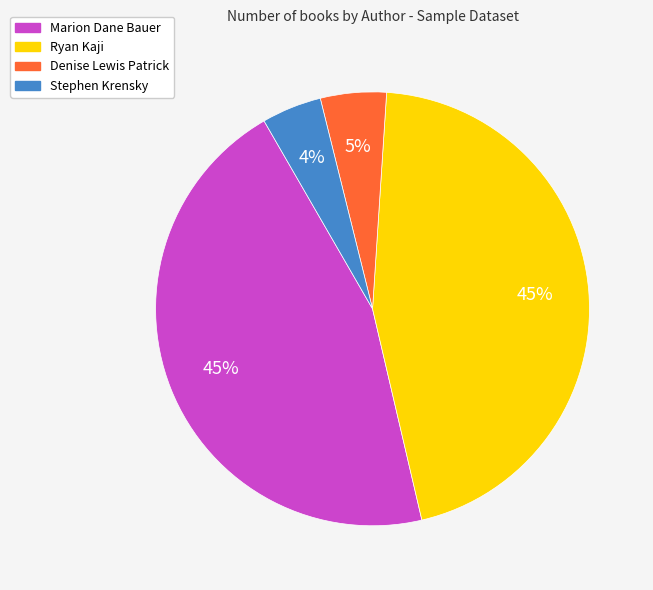

To the nearest percent, what percentage of the pie is Marion Dane Bauer?

45%